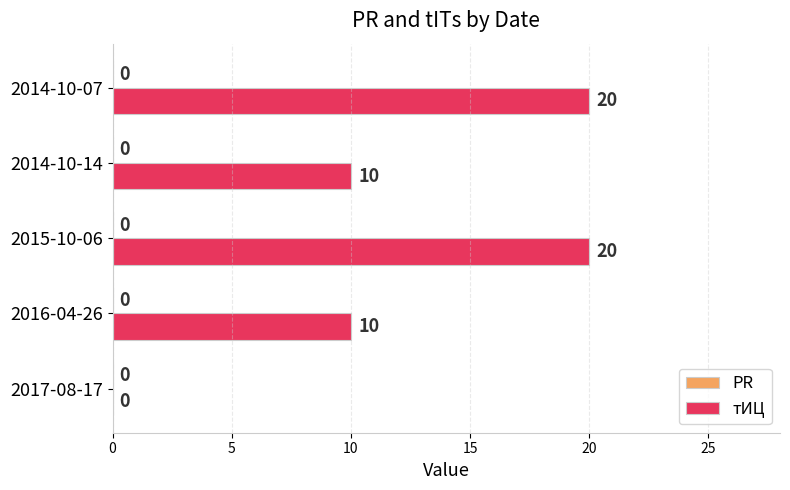

Between 2016-04-26 and 2017-08-17, which is larger?

2016-04-26